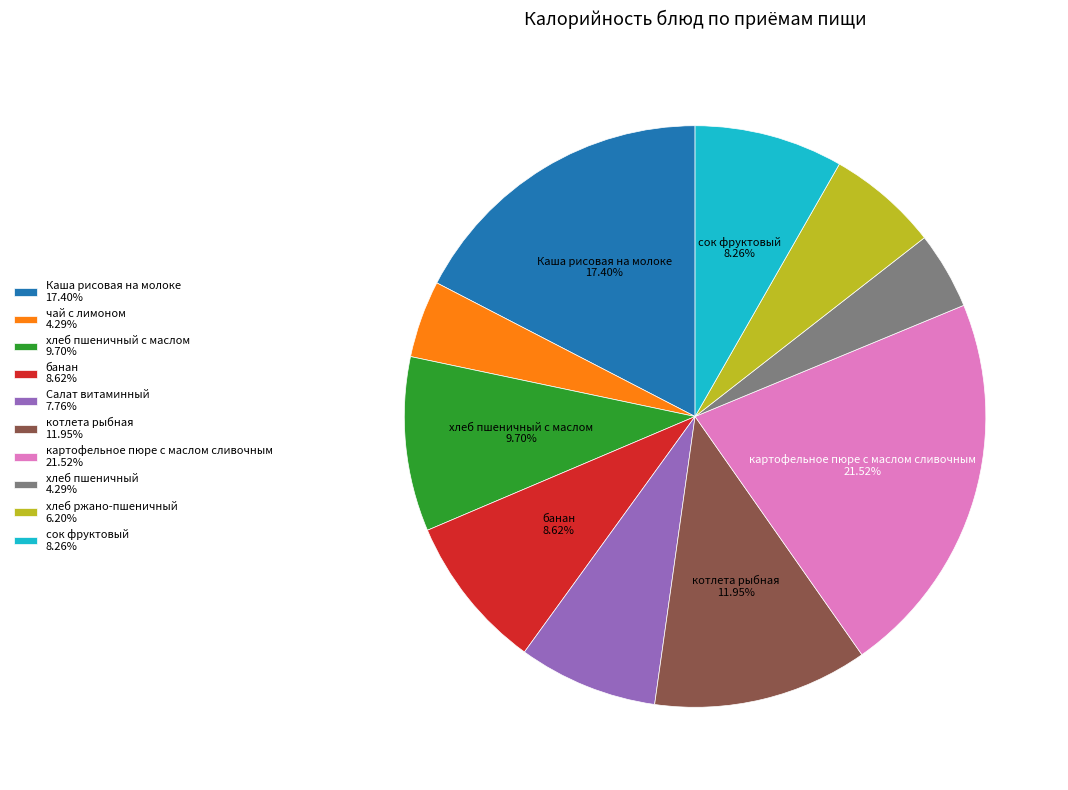

Do хлеб пшеничный с маслом 9.70% and картофельное пюре с маслом сливочным 21.52% together represent more than half of the pie?

No